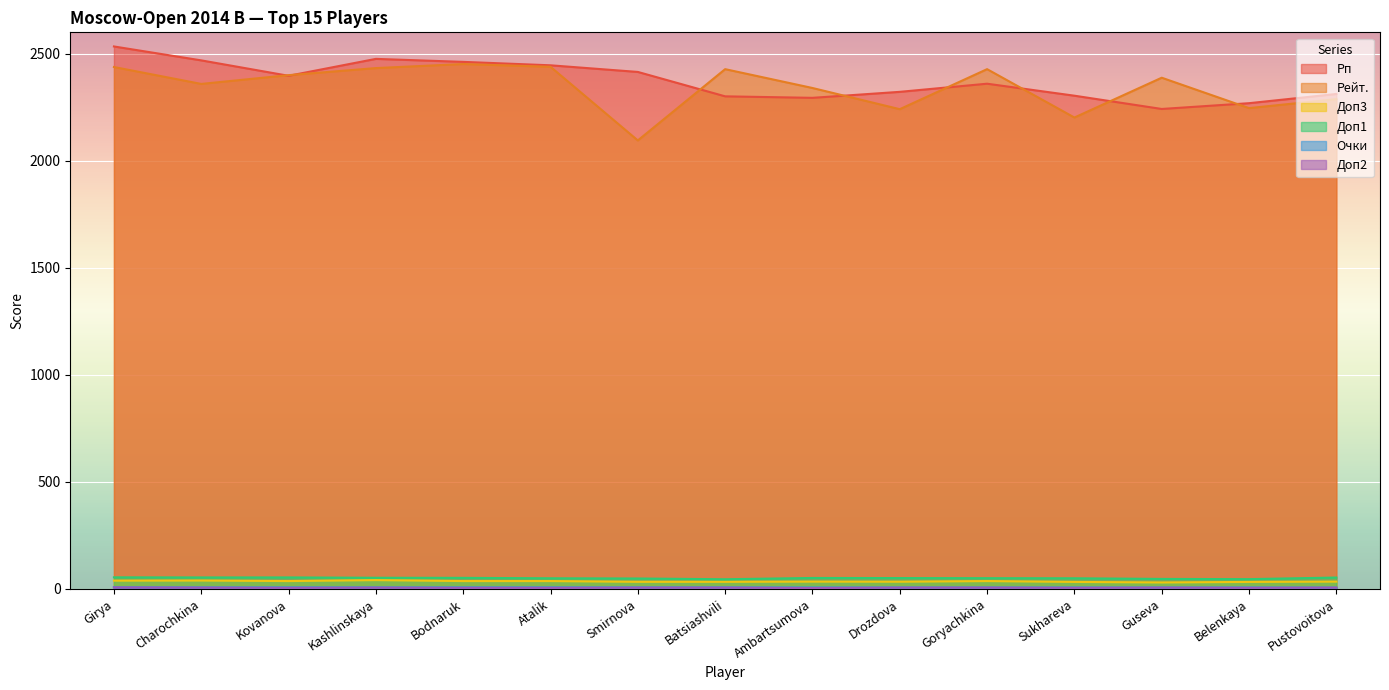

Which series has the widest spread of values?

Рейт.